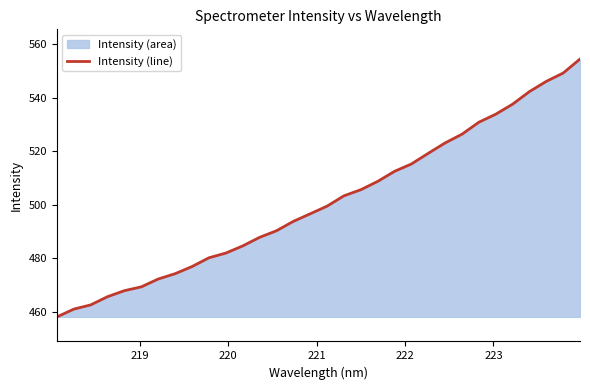

What is the difference between the maximum and second lowest values?

93.3